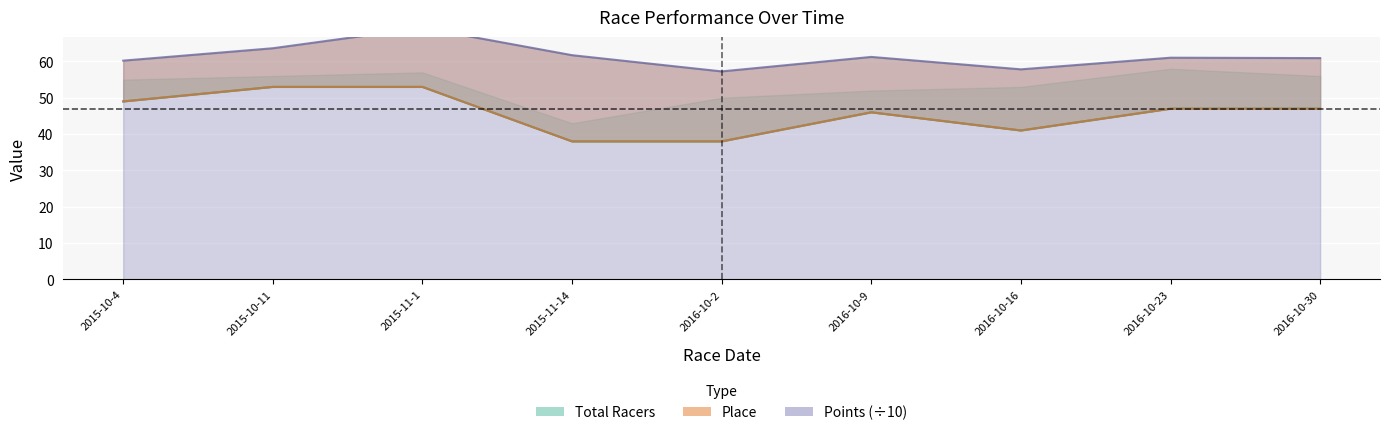

What is the minimum value shown in the chart?

38.0